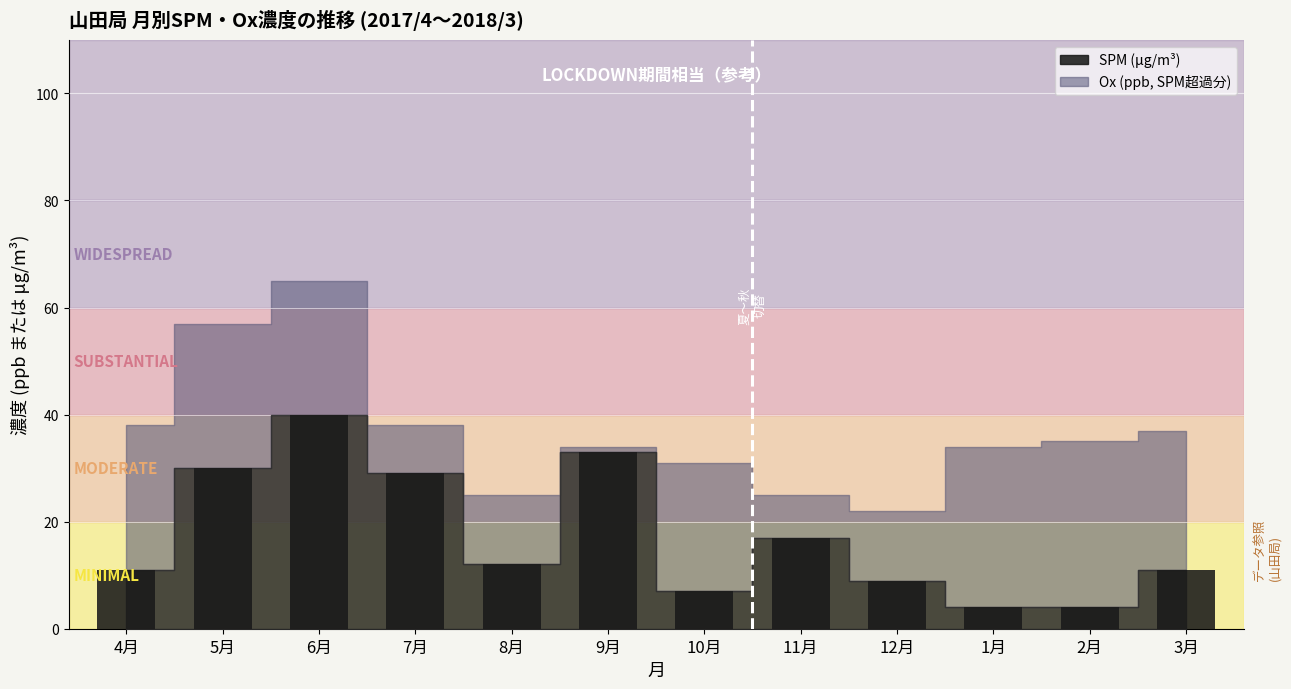

The value at 10月 is 2. True or false?

False